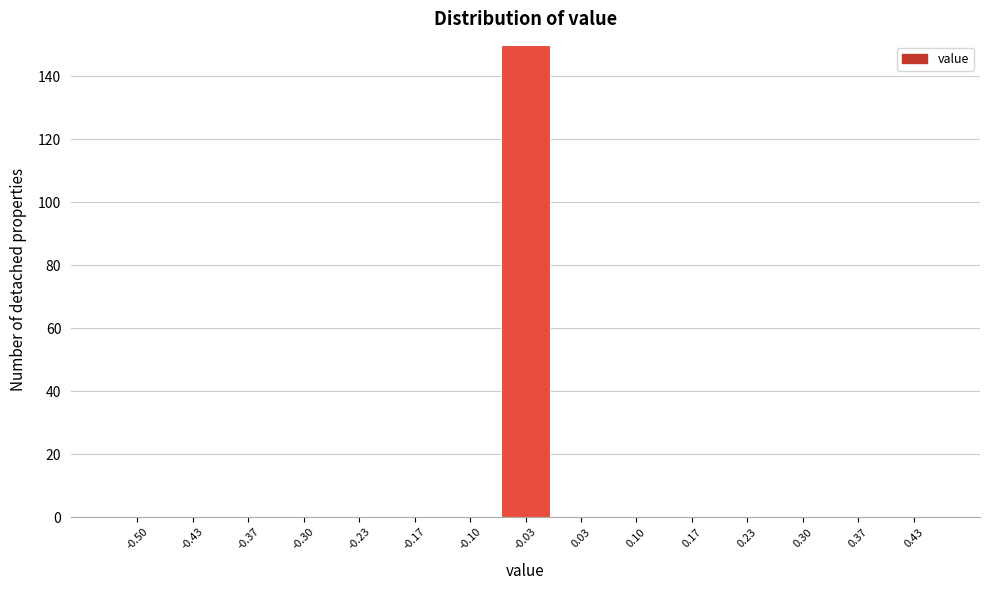

Reading left to right, extract all data points from this chart.

-0.50=0	-0.43=0	-0.37=0	-0.30=0	-0.23=0	-0.17=0	-0.10=0	-0.03=150	0.03=0	0.10=0	0.17=0	0.23=0	0.30=0	0.37=0	0.43=0